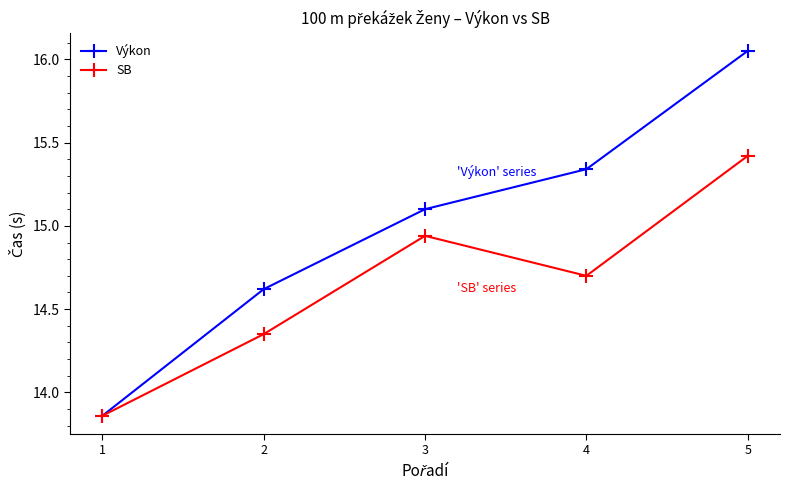

What is the maximum value for SB?

15.4